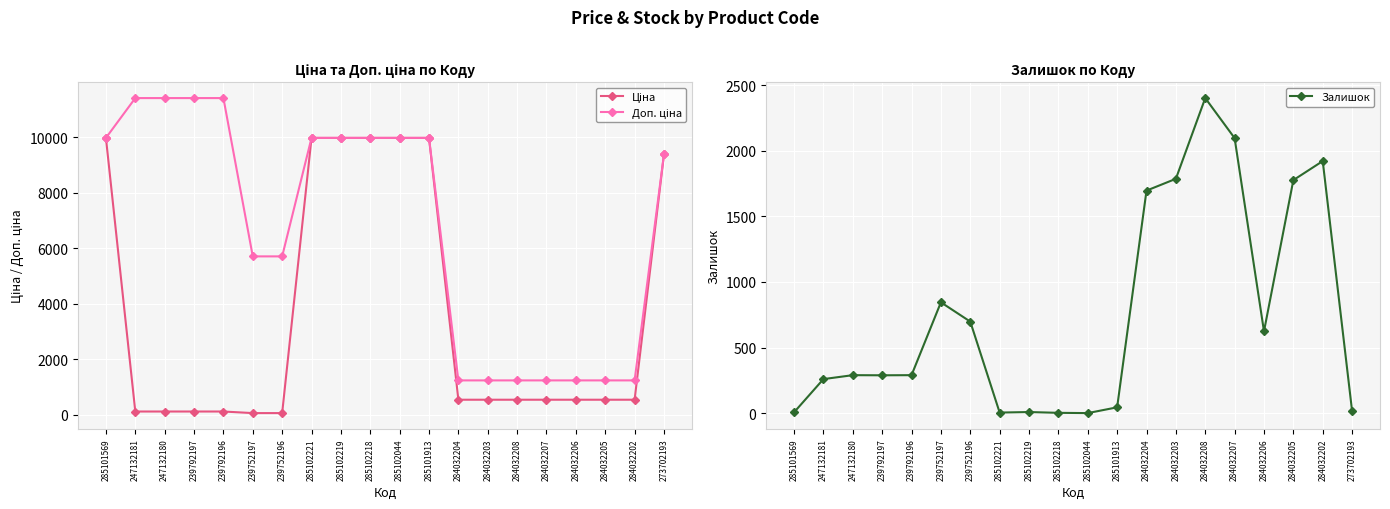

Rank the series by their average value, from highest to lowest.

Доп. ціна, Ціна, Залишок